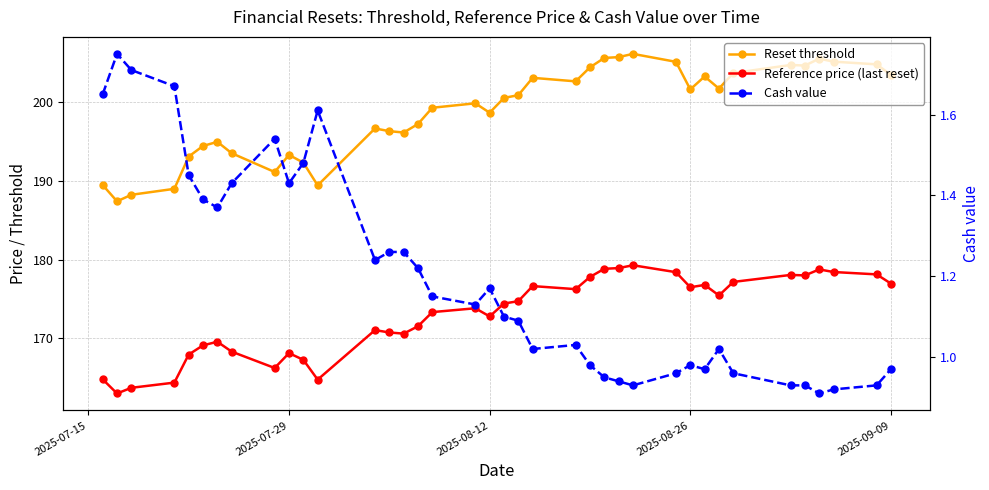

Rank the series by their maximum value, from lowest to highest.

Cash value, Reference price (last reset), Reset threshold